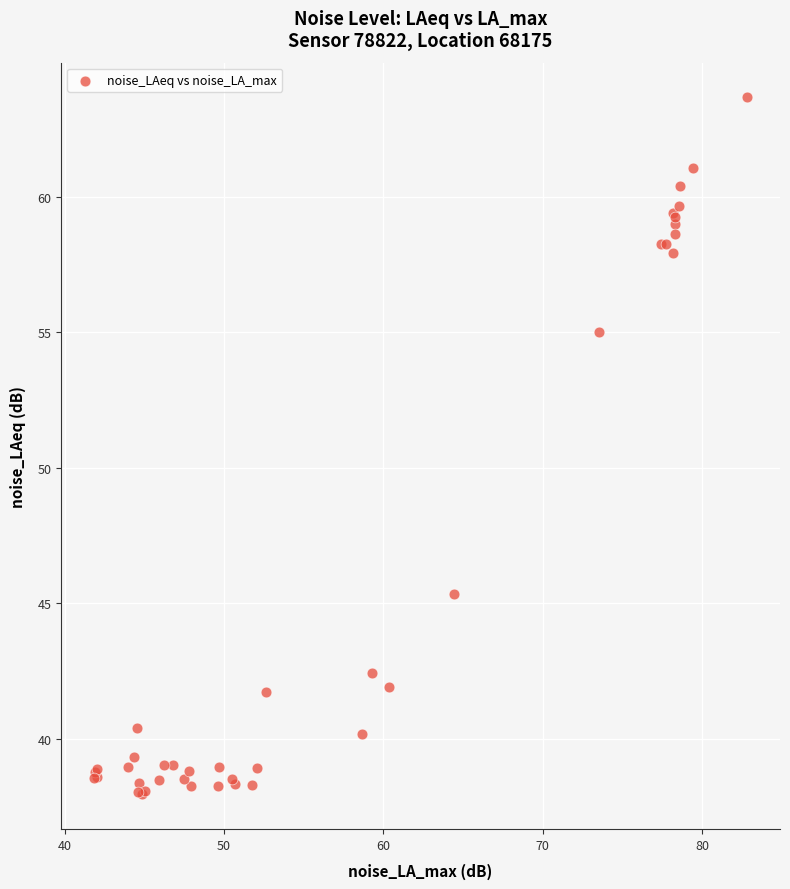

What Y value in the scatter plot is closest to 50?

45.3